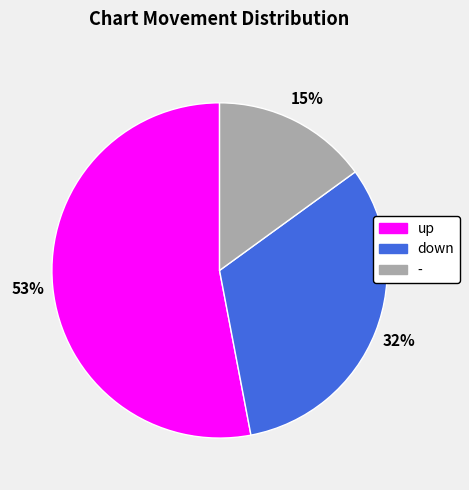

Is it true that - is 15% of the pie?

True